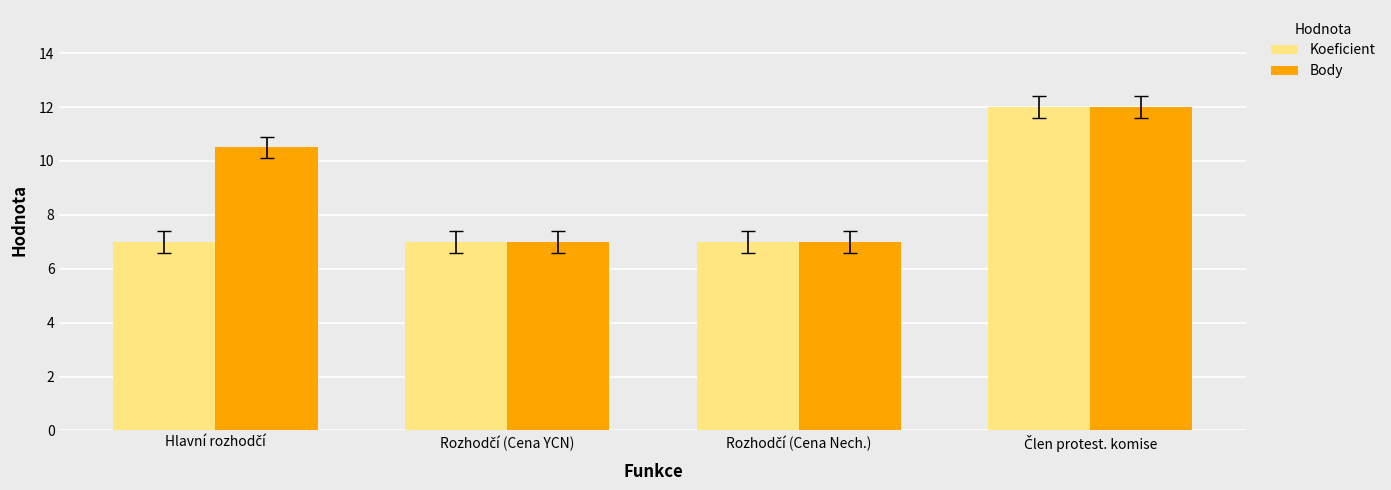

What is the difference between the maximum and minimum values in the Body series?

5.0